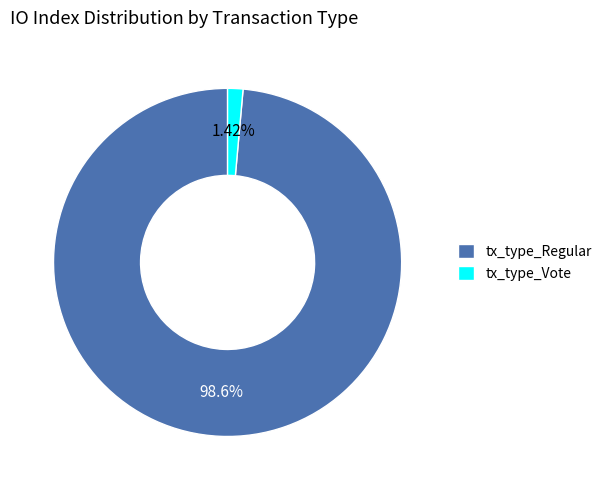

How many slices are in this pie chart?

2